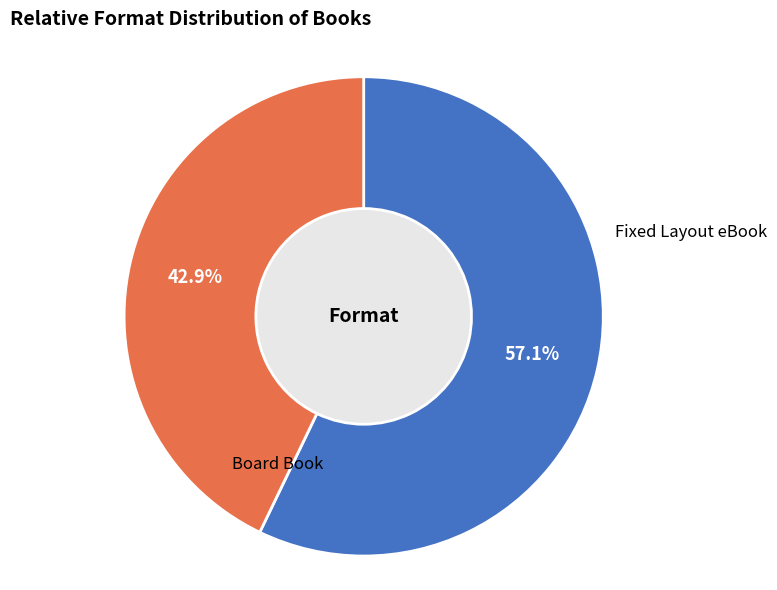

Is there any slice that represents more than half of the pie?

Yes